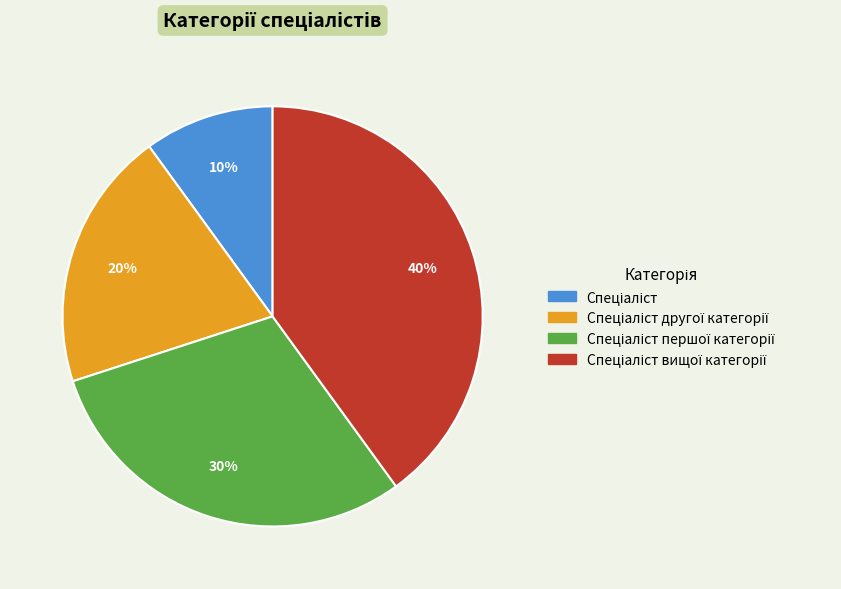

To the nearest percent, what is the average slice percentage?

25%